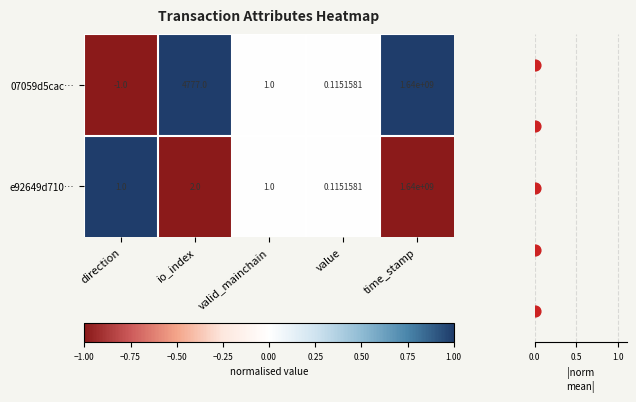

Is the value of 07059d5cac… at time_stamp greater than the value of e92649d710… at direction?

Yes